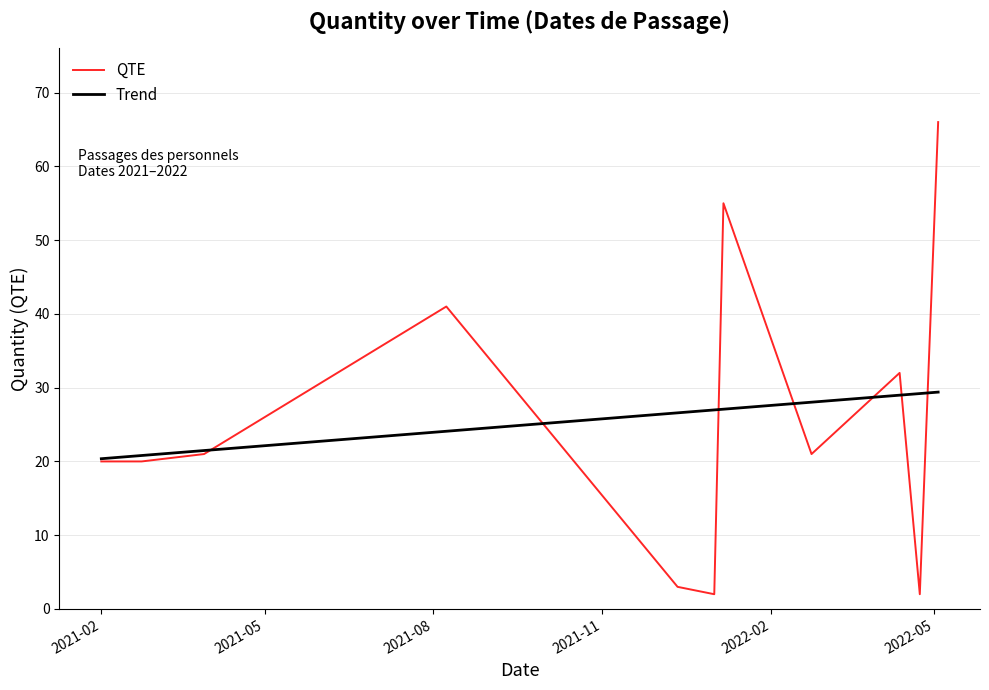

True or false: Trend and QTE cross at least once.

True